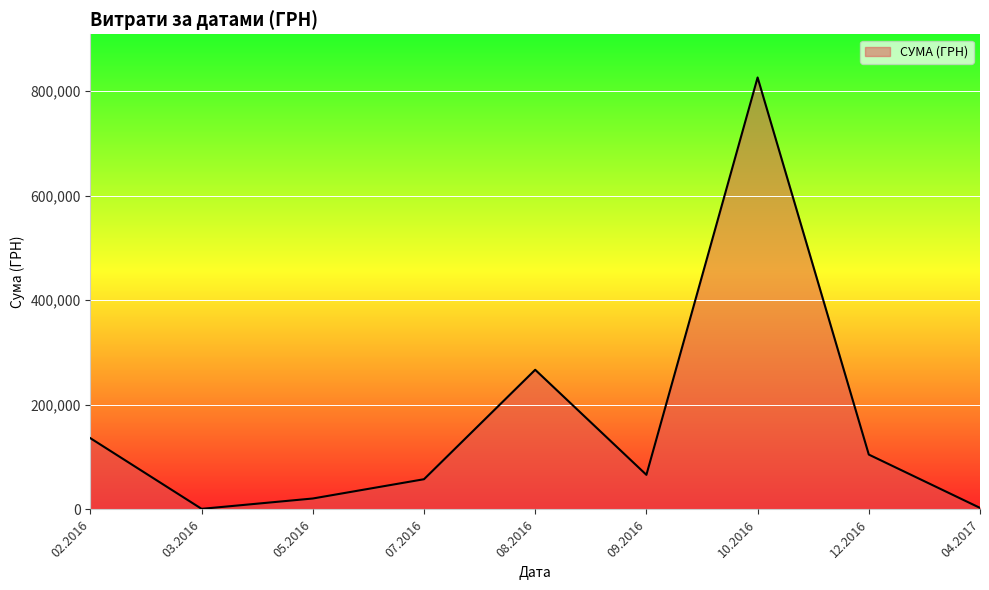

Which has a higher value, 02.2016 or 12.2016?

02.2016